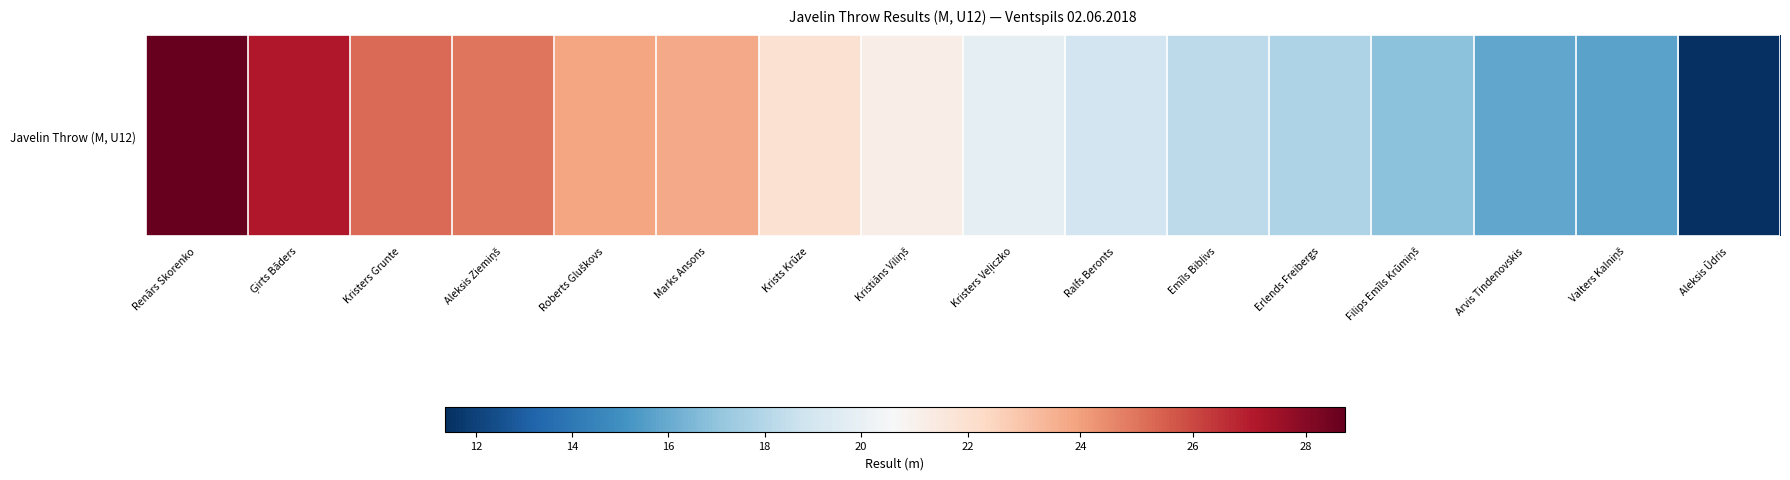

Which has a higher value, Ģirts Bāders or Marks Ansons?

Ģirts Bāders